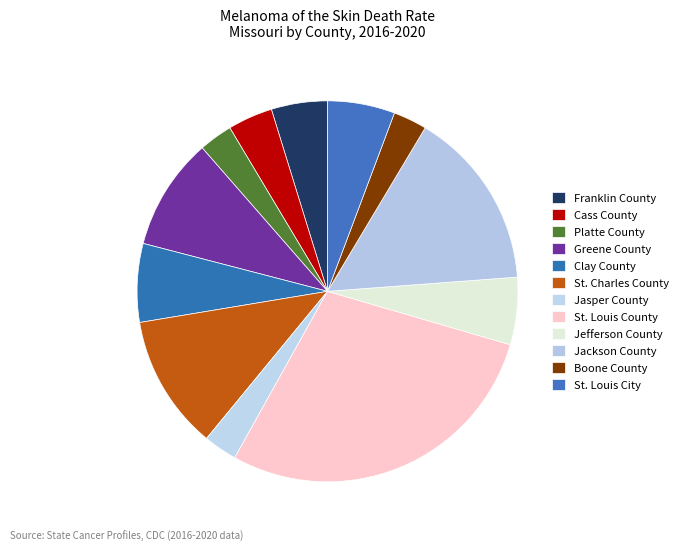

How many segments does this pie chart have?

12